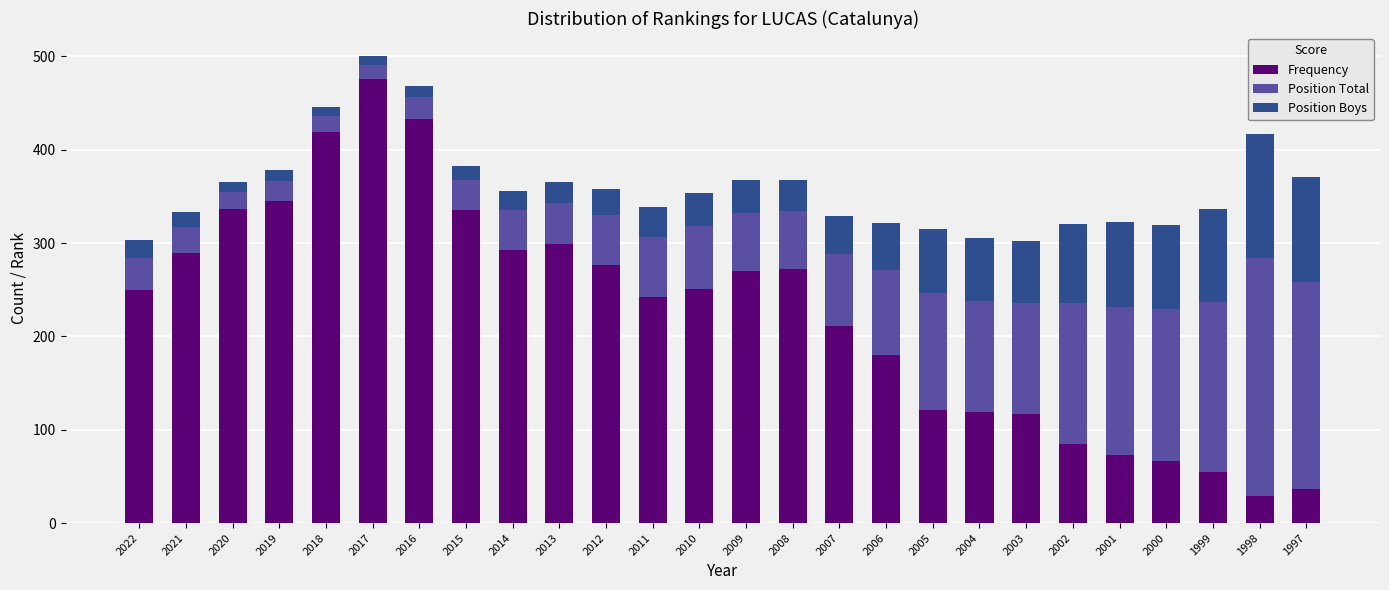

What is the total value across all series at 2012?

358